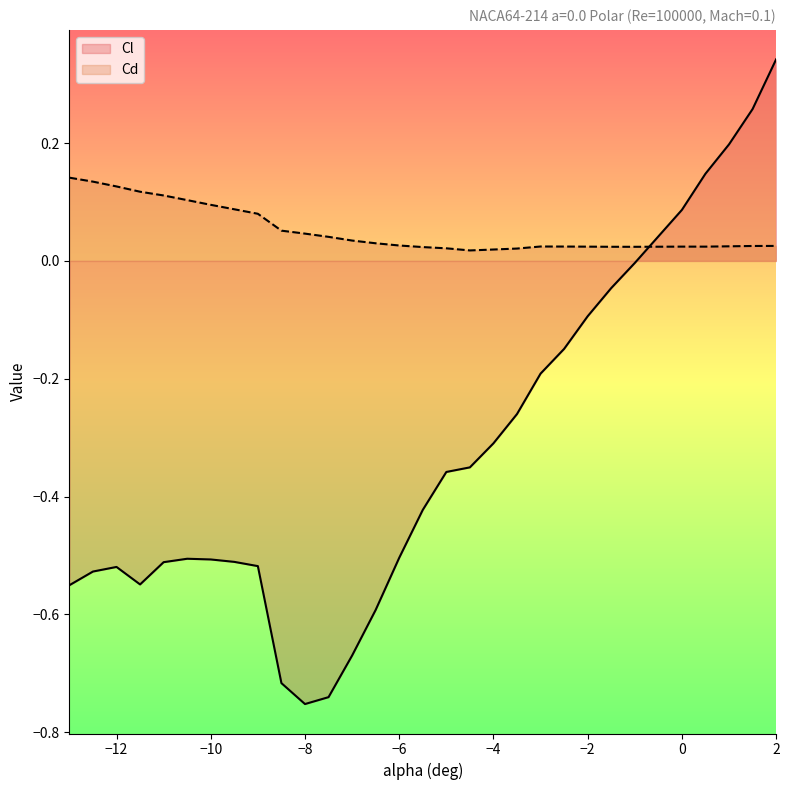

Between which two adjacent categories do Cl and Cd first intersect?

-1.0 and 0.0